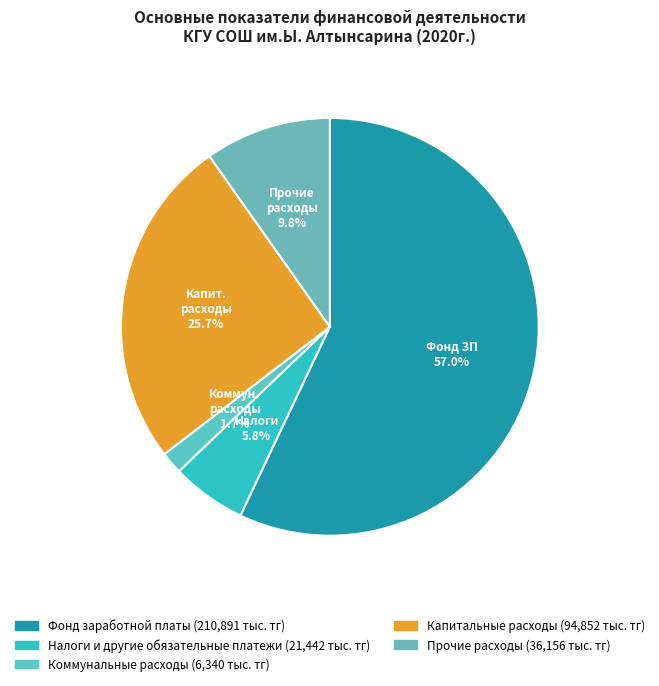

How many slices are in this pie chart?

5